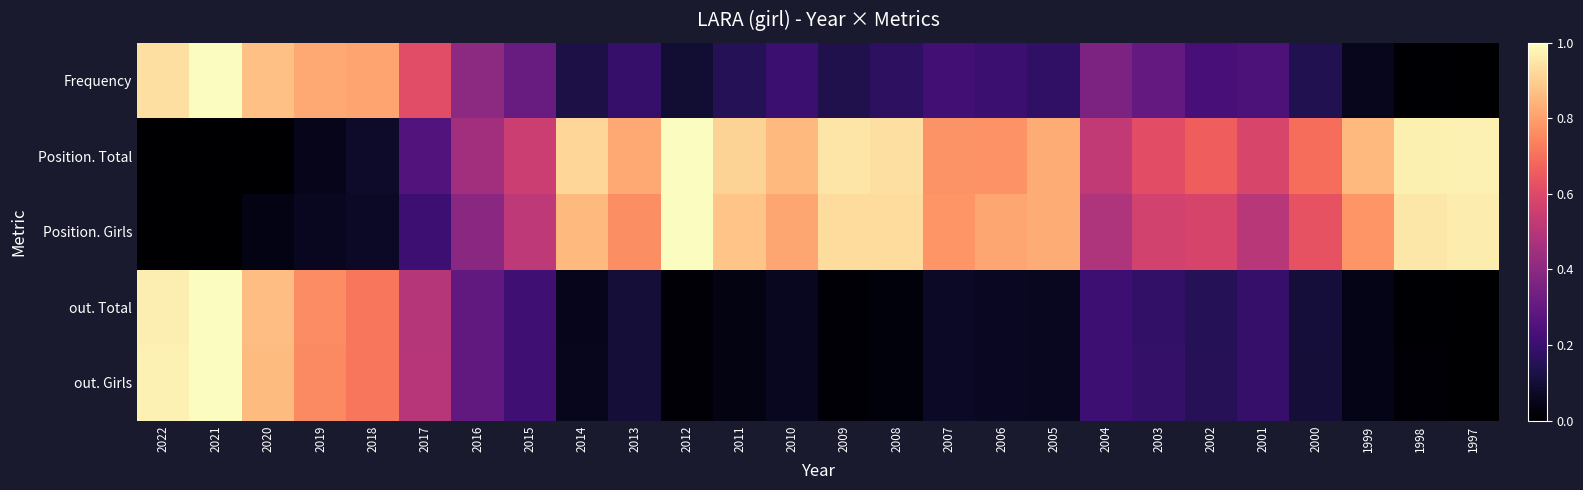

Which series has the largest total across all categories?

Position. Total